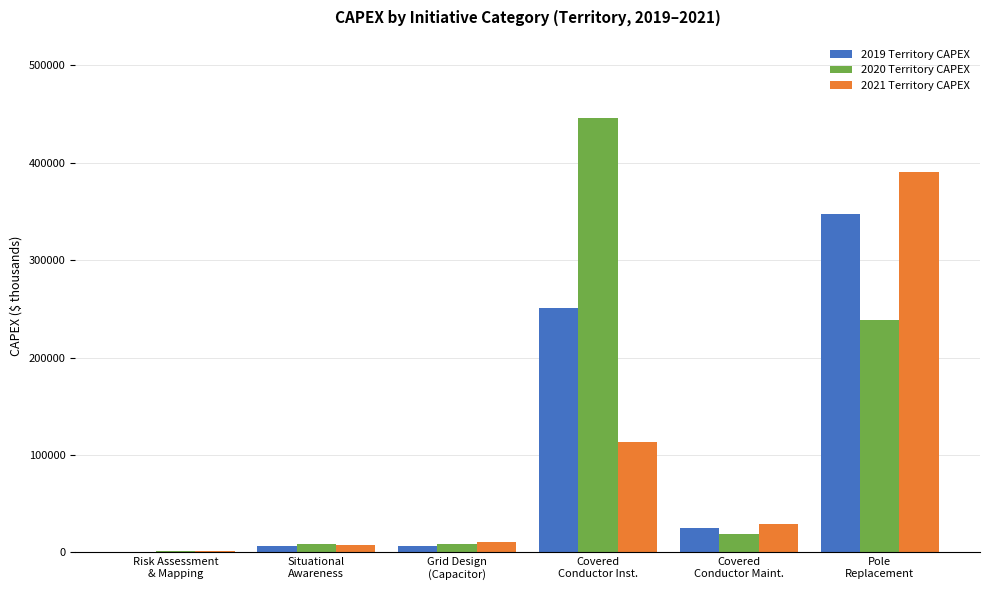

What is the total value across all series at Grid Design
(Capacitor)?

25604.5